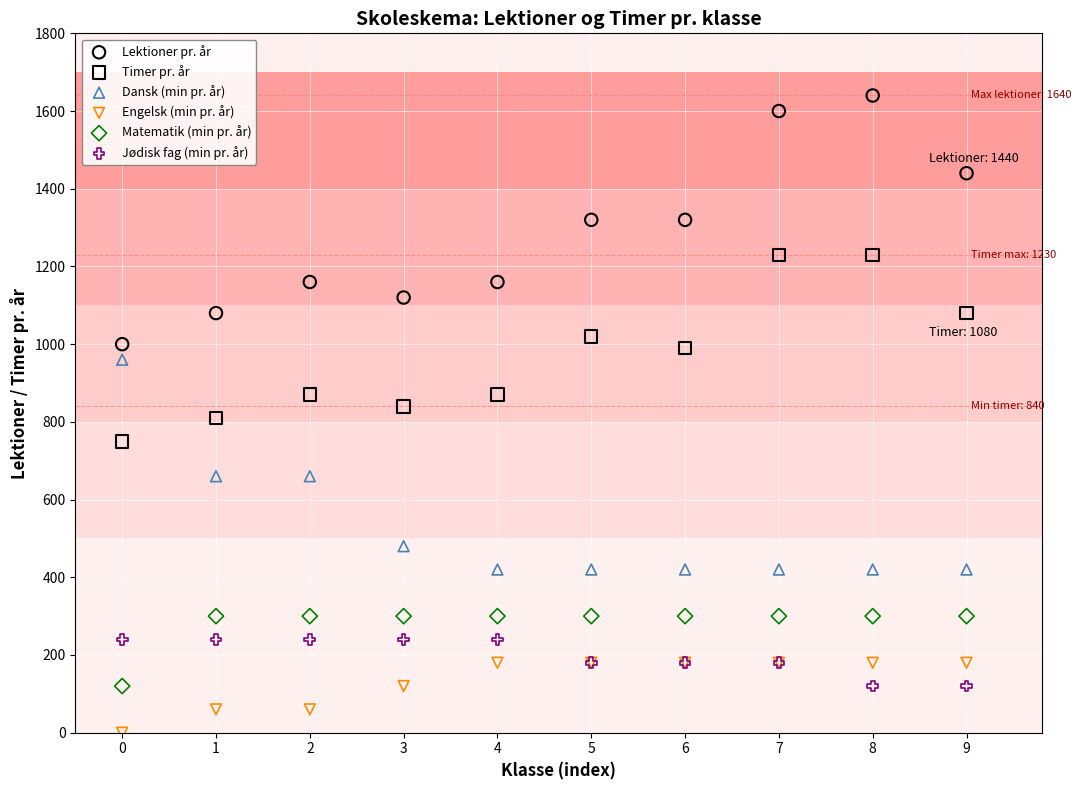

Which series reaches the maximum Y coordinate?

Lektioner pr. år